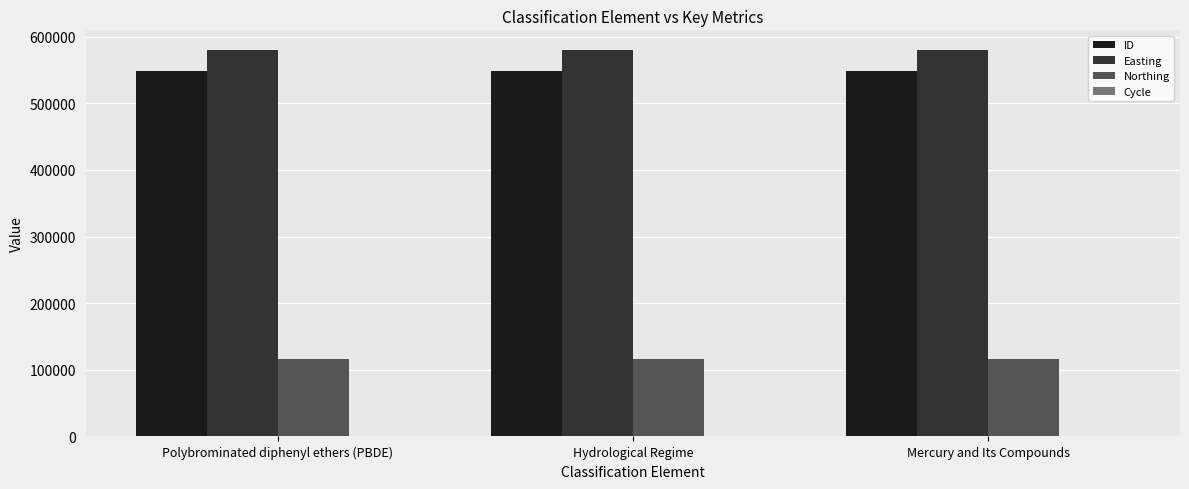

What is the maximum value for Easting?

580455